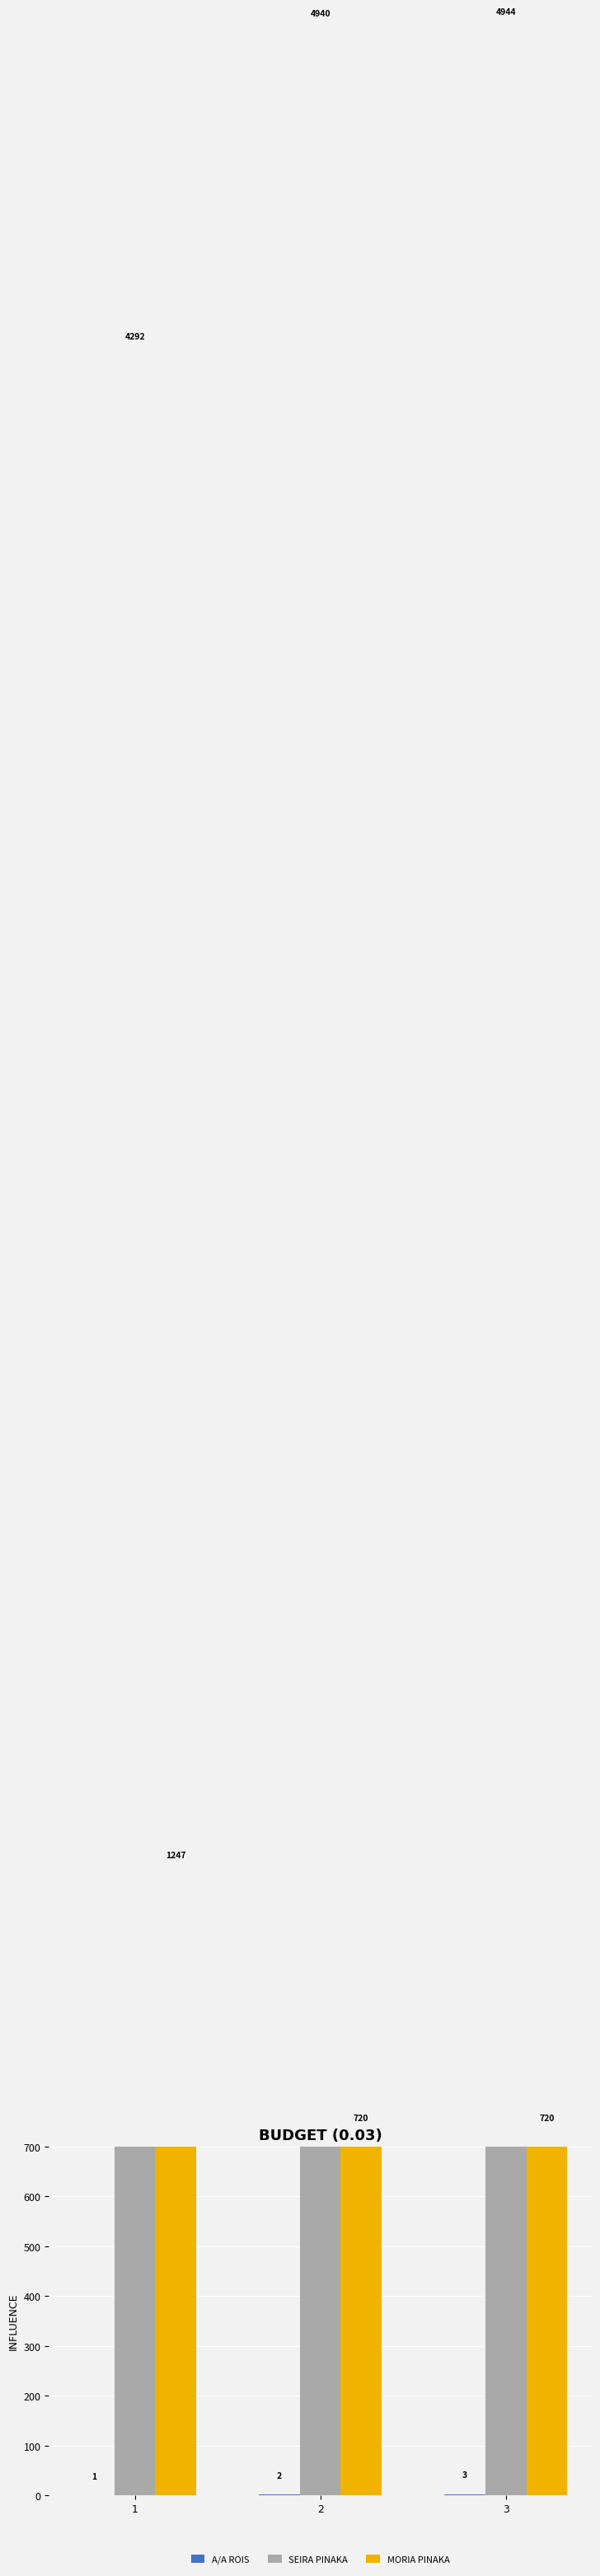

At 1, list the series in order from largest to smallest.

SEIRA PINAKA, MORIA PINAKA, A/A ROIS